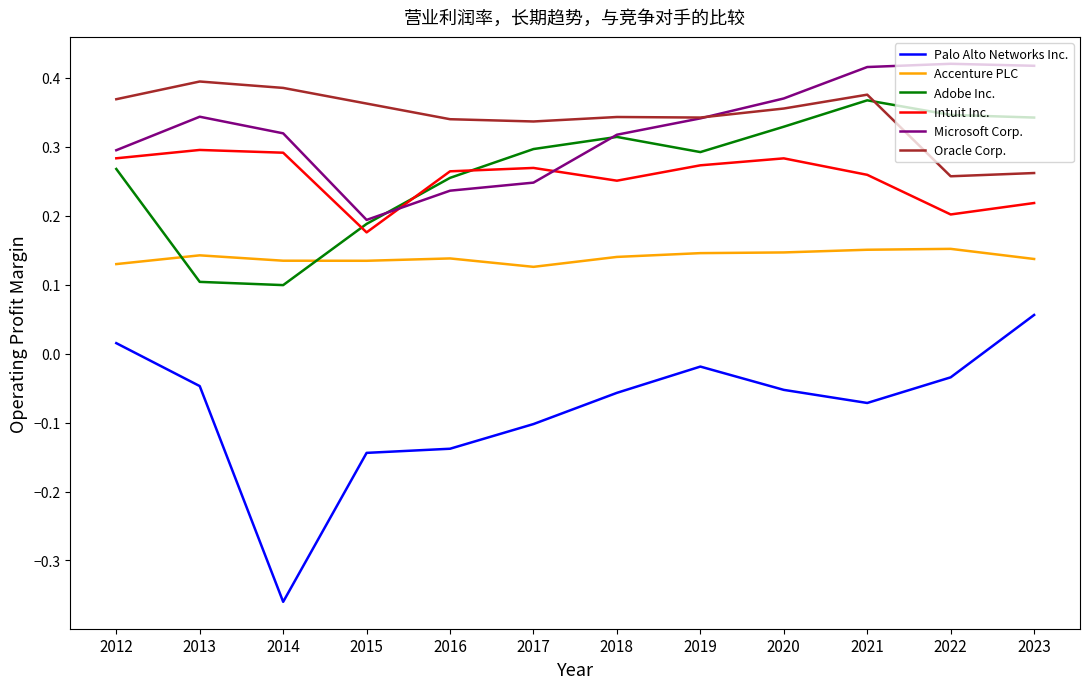

Which category has the lowest value across all series?

2014